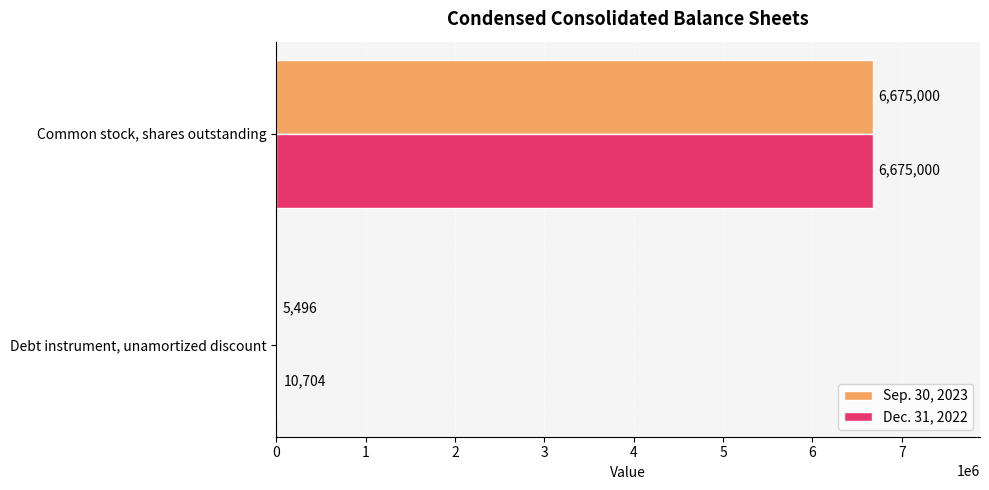

What are all the series names shown in the legend?

Sep. 30, 2023, Dec. 31, 2022